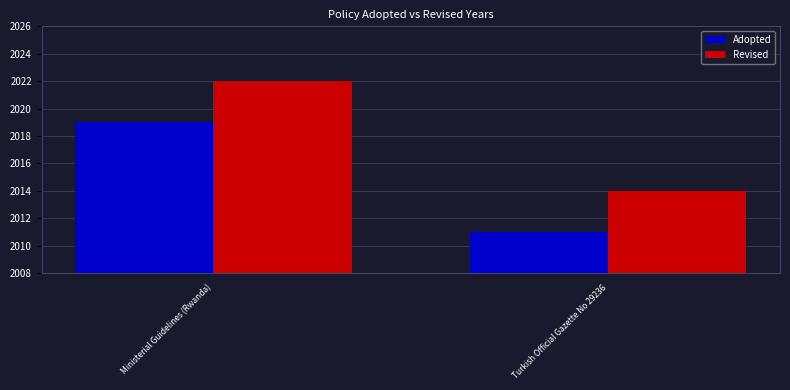

What is the maximum value shown in the chart?

2022